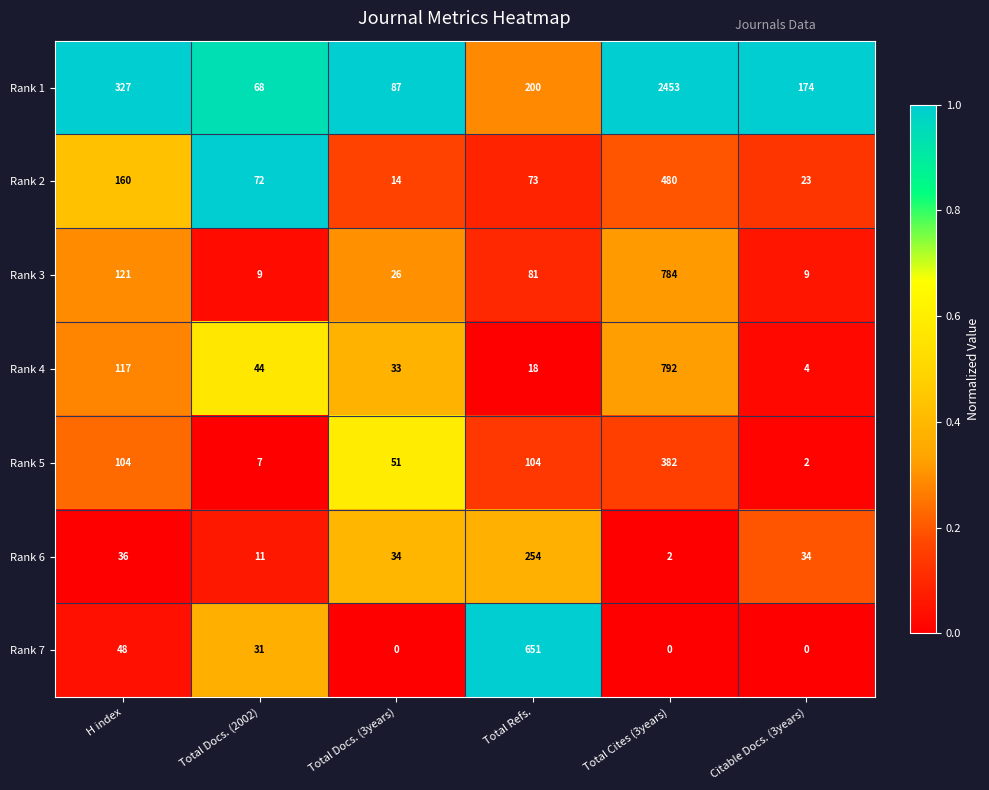

Which category has the highest value across all series?

Total Cites (3years)